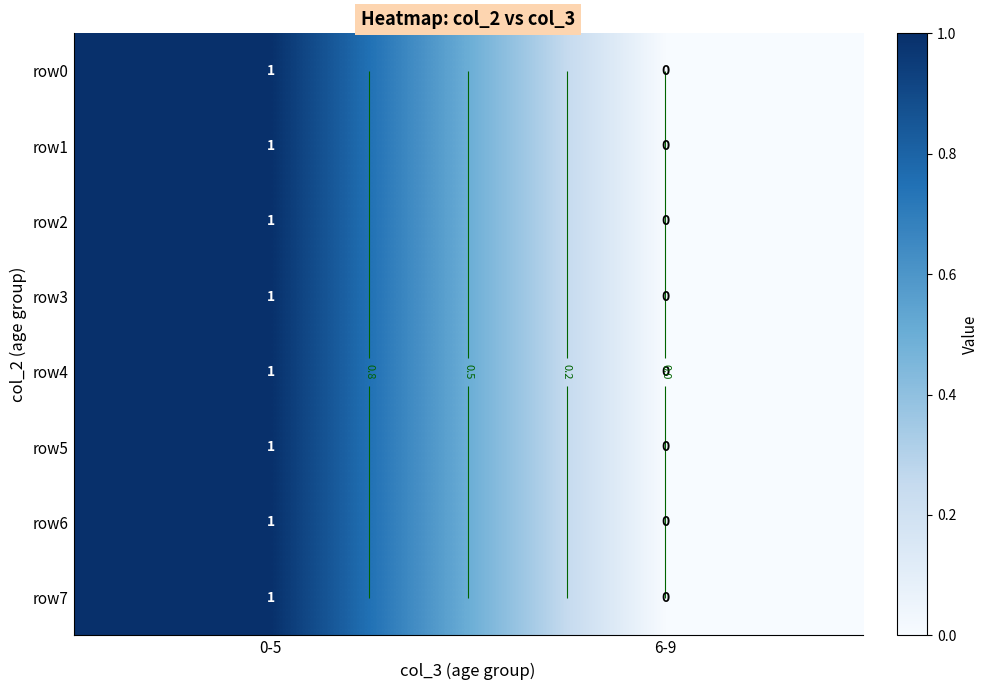

Rank the series by their maximum value, from lowest to highest.

row0, row1, row2, row3, row4, row5, row6, row7